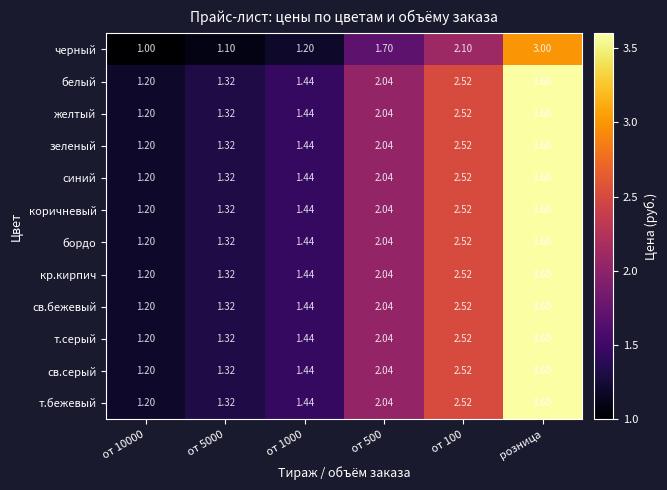

At which category is the sum across all series the highest?

розница